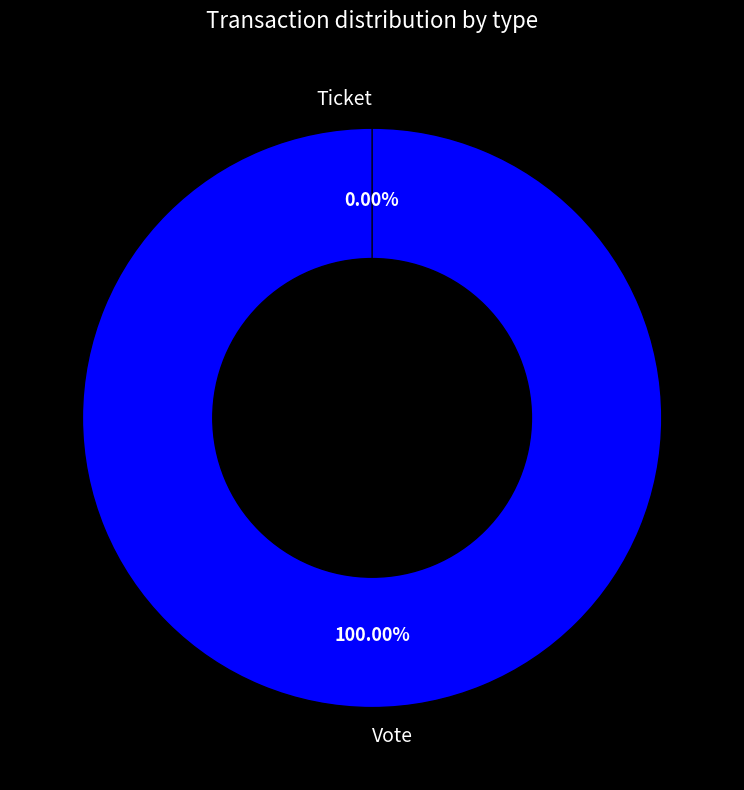

The Ticket slice represents 6% of the pie. True or false?

False